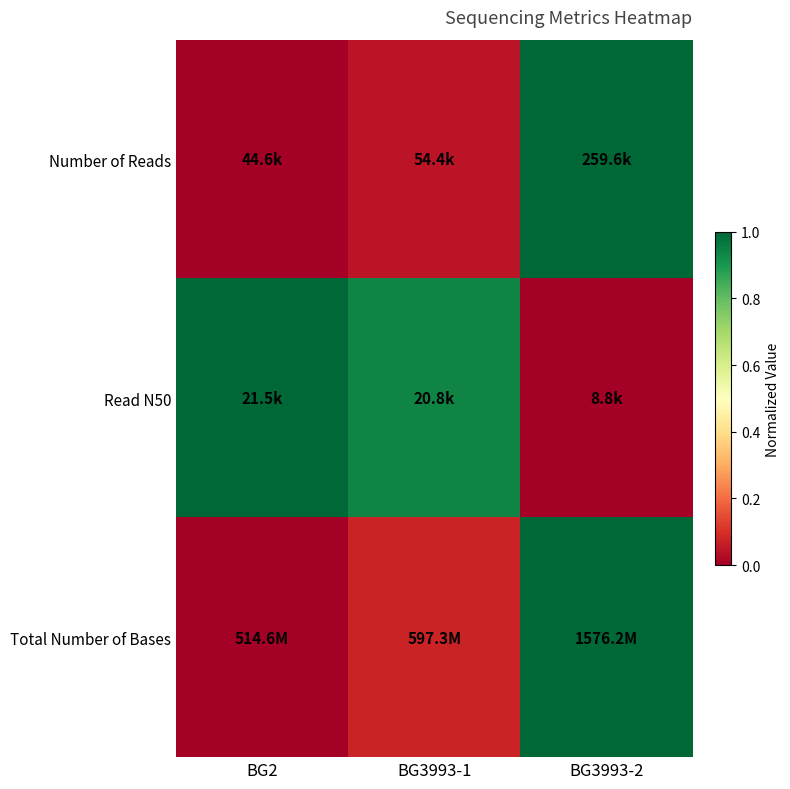

Which has a higher value, BG2 or BG3993-2?

BG3993-2